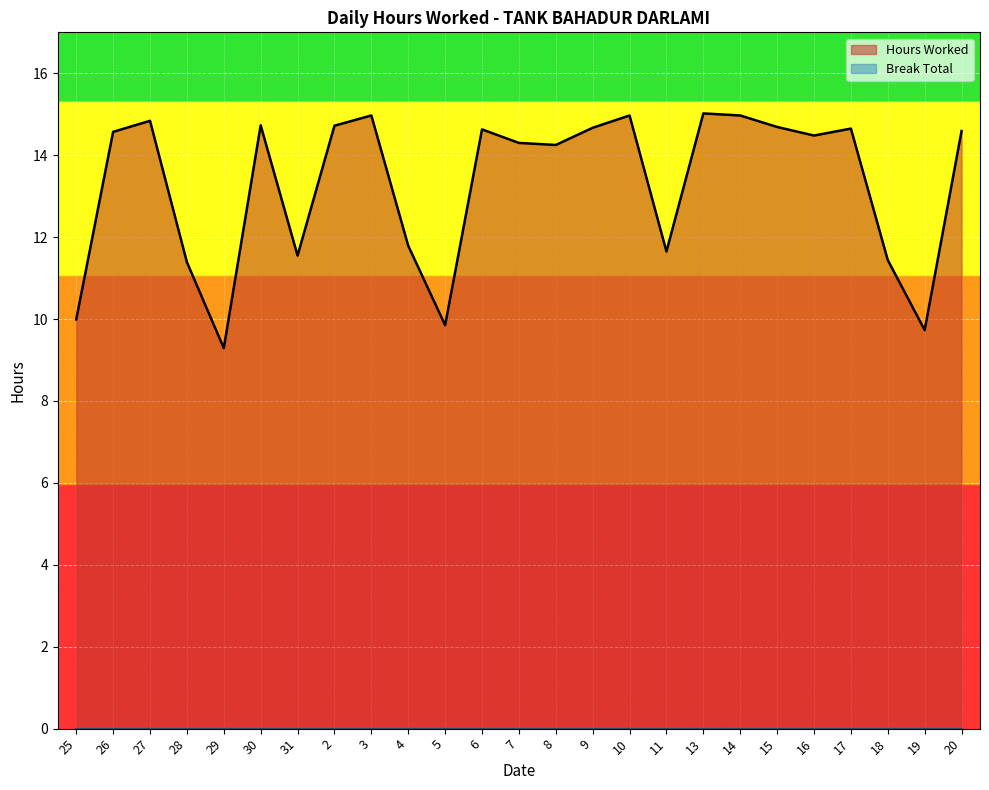

Reading left to right, transcribe all the data shown in this chart.

25=10.0	26=14.6	27=14.8	28=11.4	29=9.3	30=14.7	31=11.6	2=14.7	3=15.0	4=11.8	5=9.8	6=14.6	7=14.3	8=14.2	9=14.7	10=15.0	11=11.7	13=15.0	14=15.0	15=14.7	16=14.5	17=14.7	18=11.4	19=9.7	20=14.6